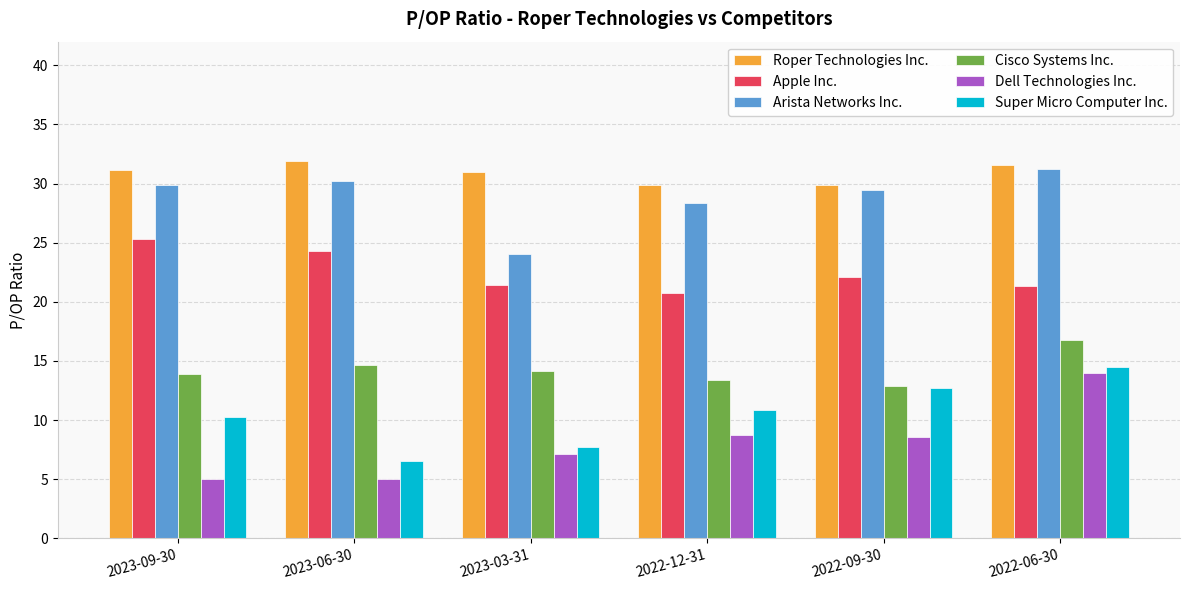

How many groups of bars are there?

6